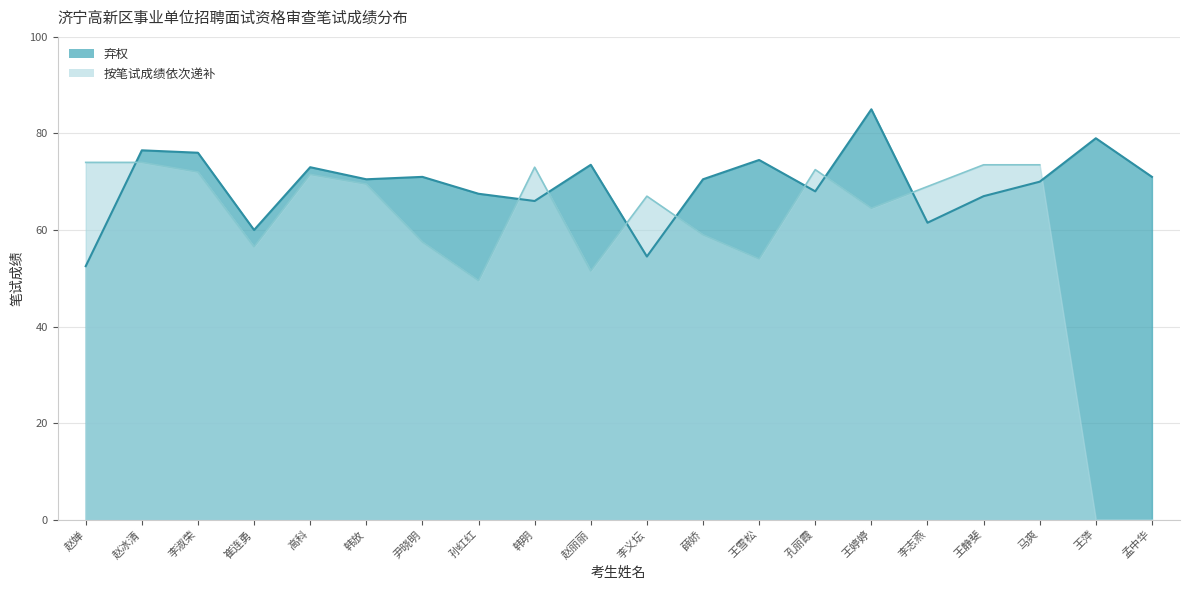

At which label is the value closest to 68?

孔丽霞